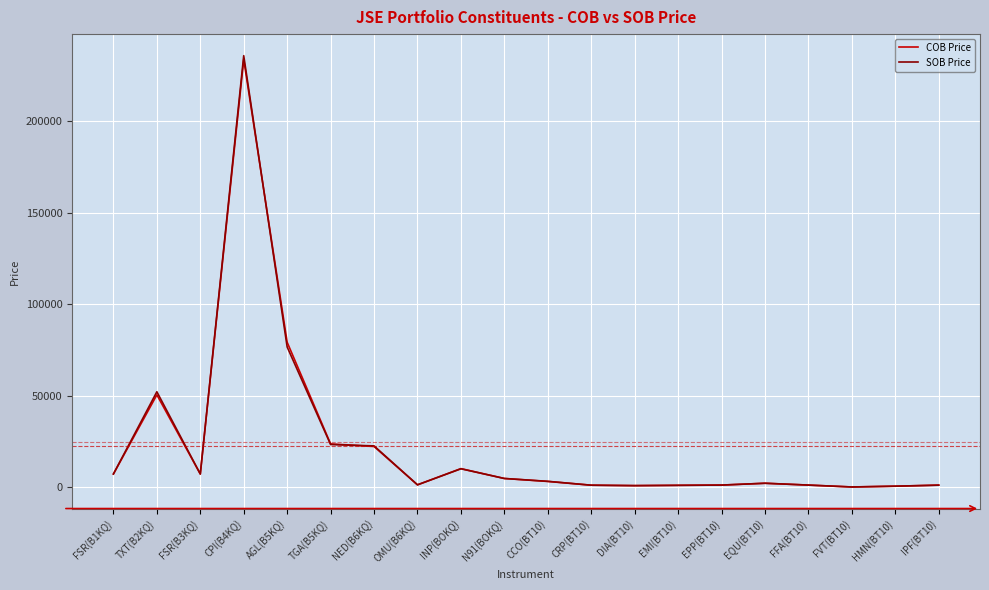

Which category has the highest value across all series?

CPI(B4KQ)